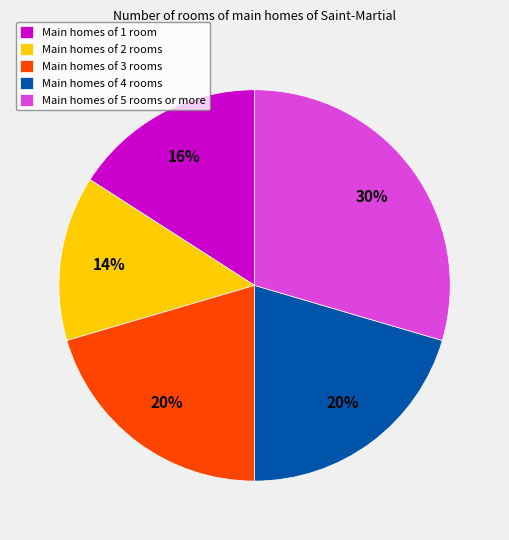

How many segments does this pie chart have?

5